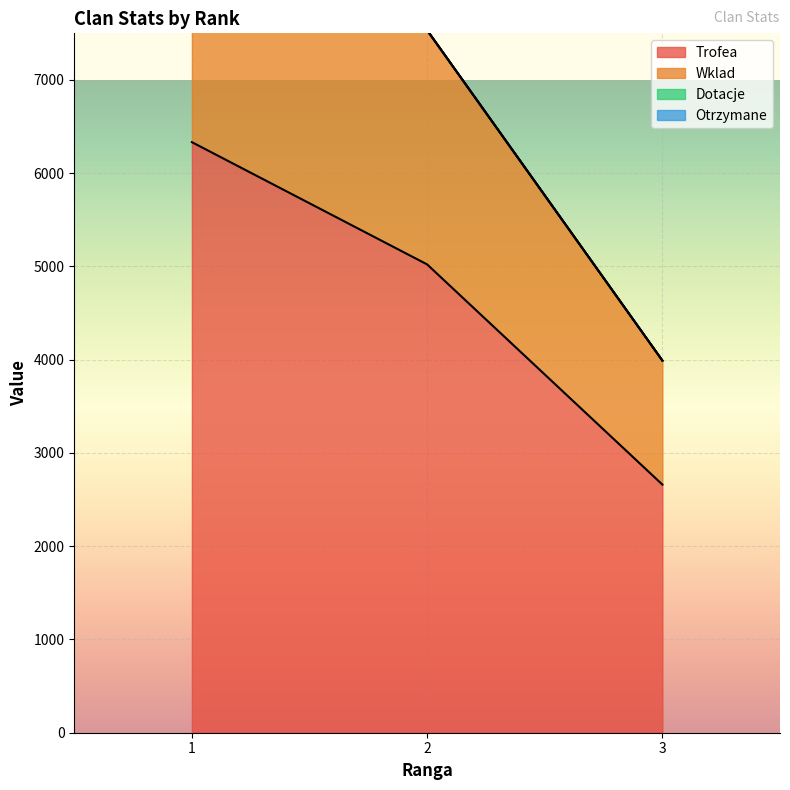

Is it true that Trofea equals 899 at 3?

False